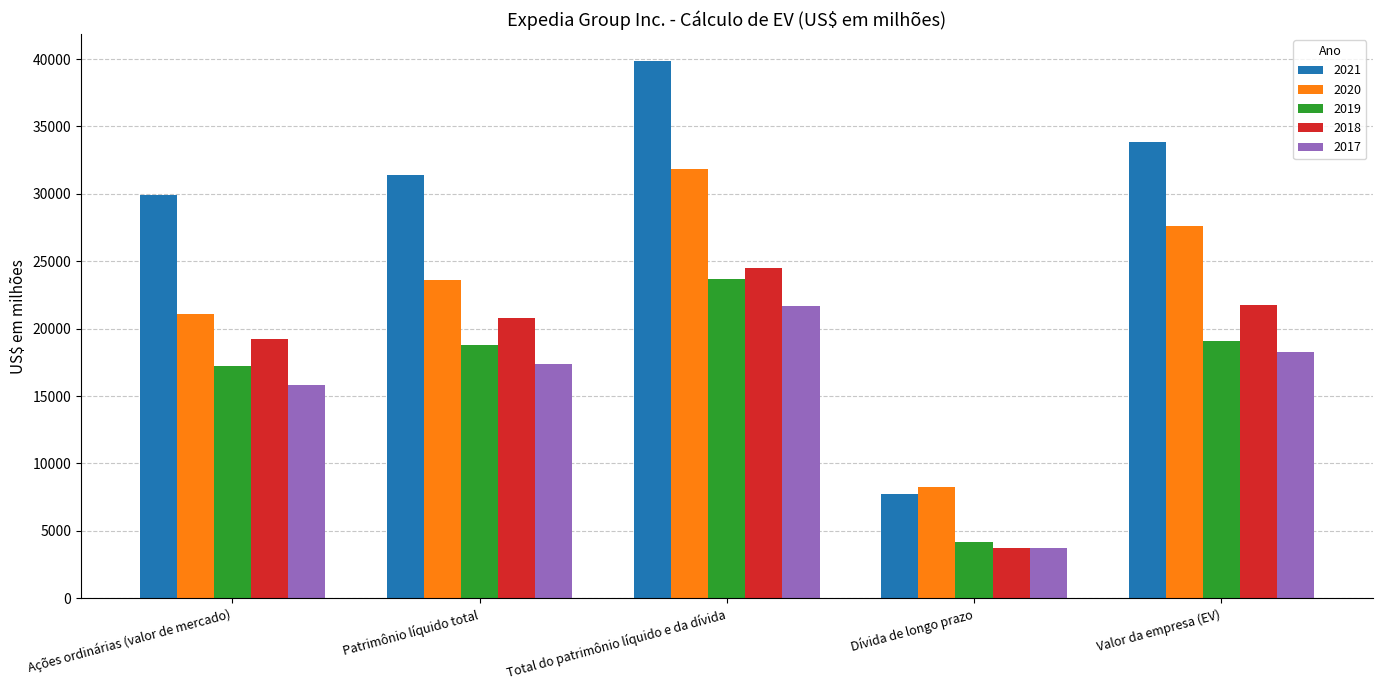

What is the label of the 3rd bar from the right?

Total do patrimônio líquido e da dívida